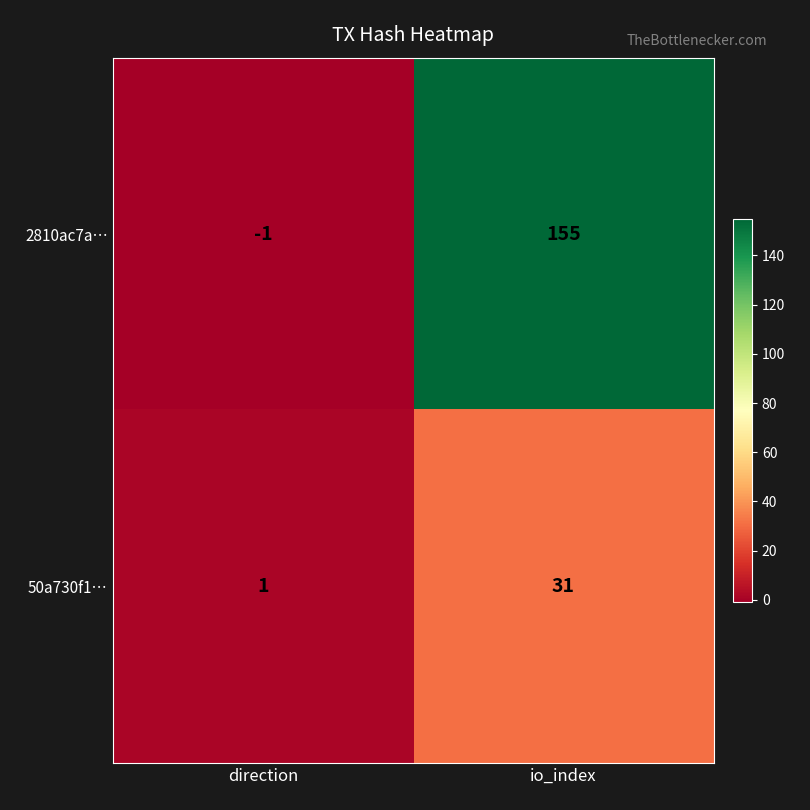

True or false: 2810ac7a… has a value of 155 at io_index.

True